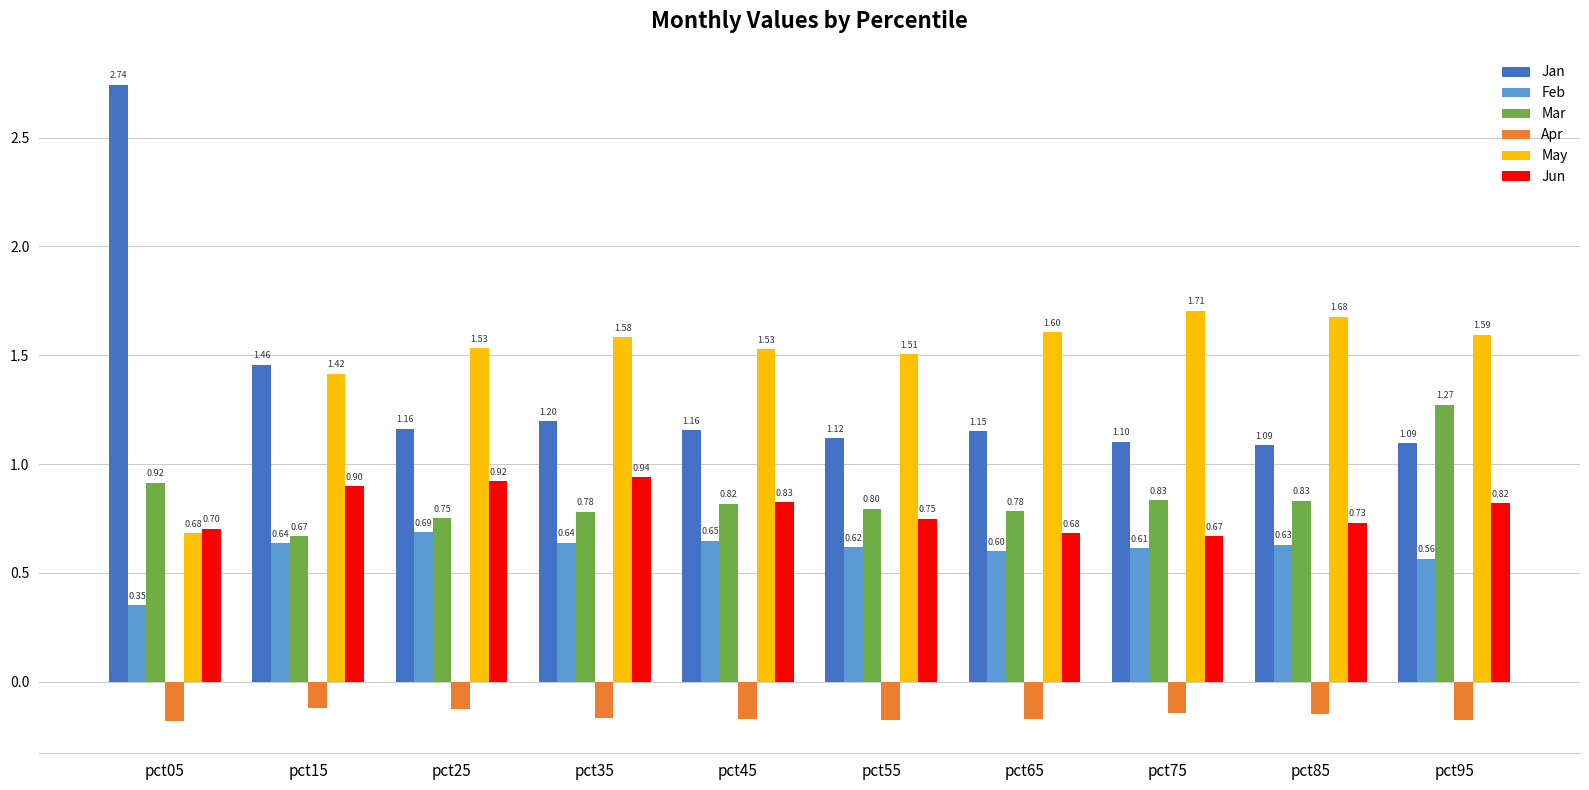

At which category is the sum across all series the highest?

pct05